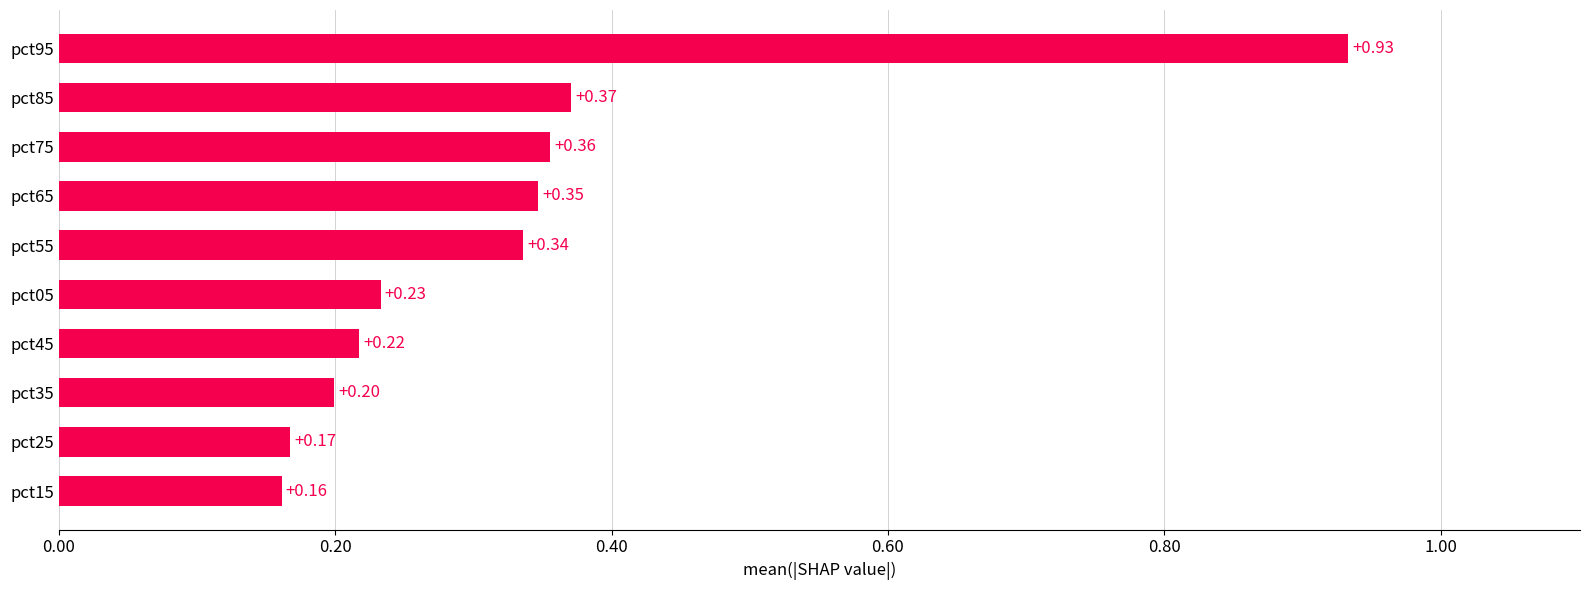

Are the bars grouped side by side (vs. stacked)?

No